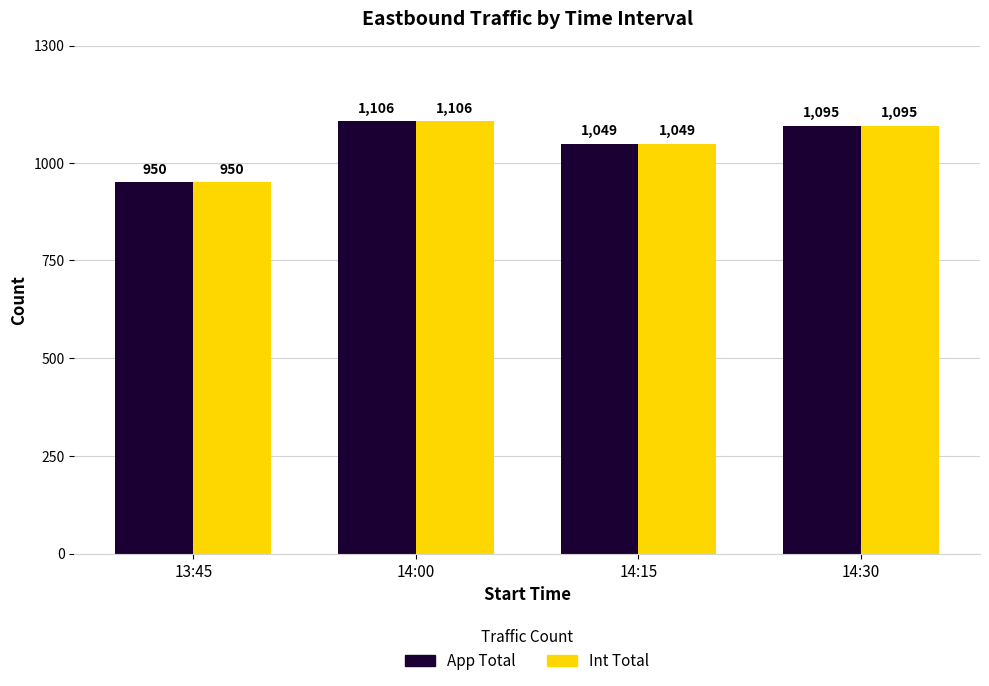

Reading left to right, extract all data points from this chart.

App Total: 13:45=950	14:00=1106	14:15=1049	14:30=1095
Int Total: 13:45=950	14:00=1106	14:15=1049	14:30=1095